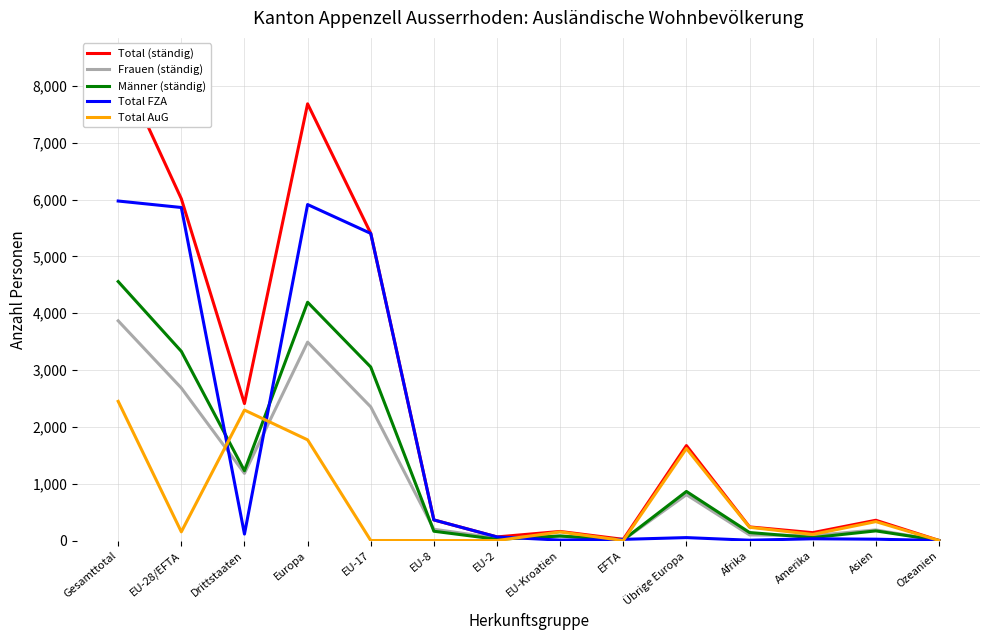

What is the value of the Männer (ständig) point at the 10th from the left?

864